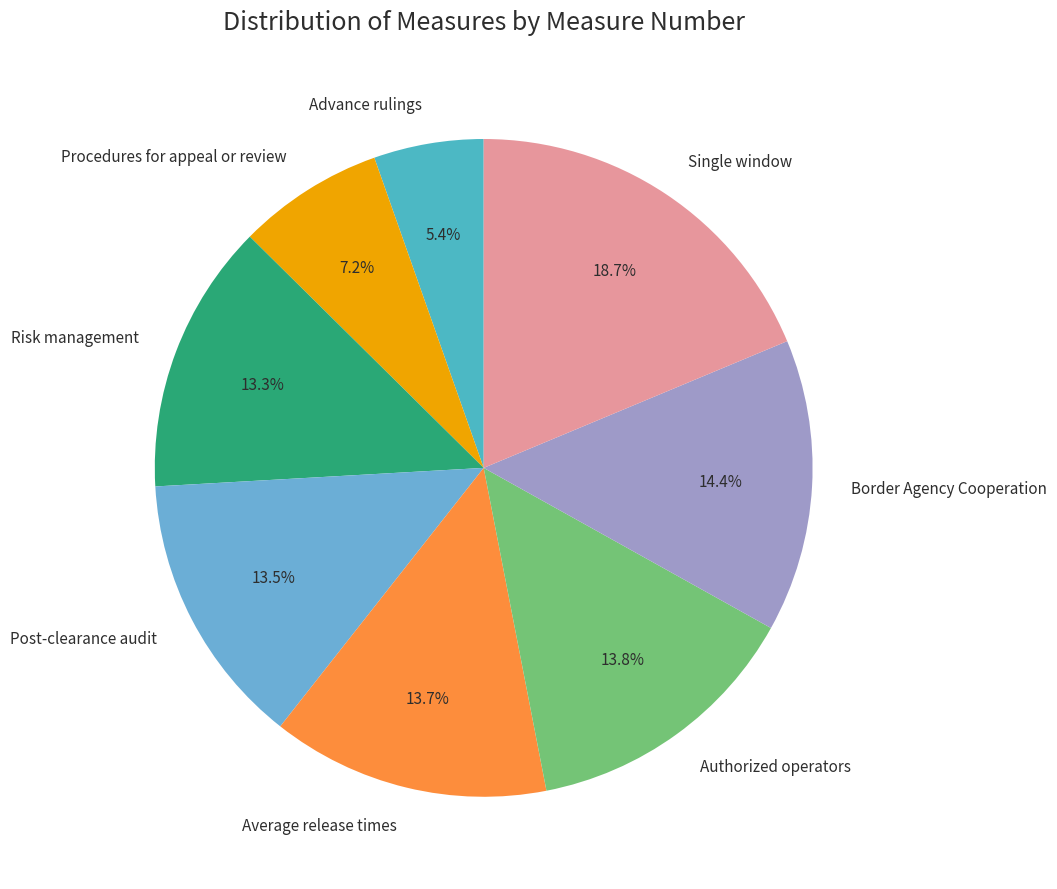

Between Authorized operators and Advance rulings, which is larger?

Authorized operators